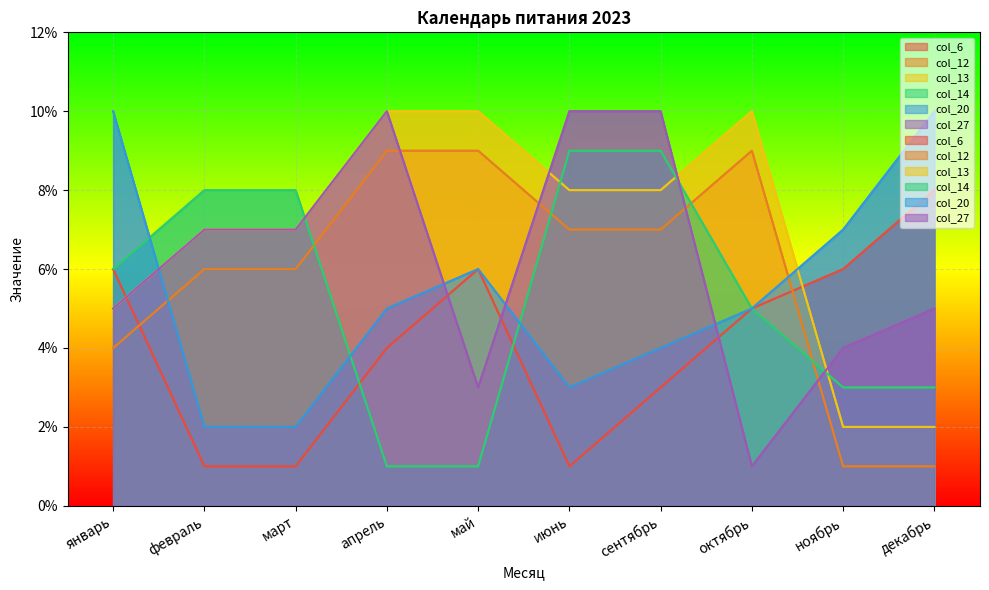

Which series has the widest spread of values?

col_27